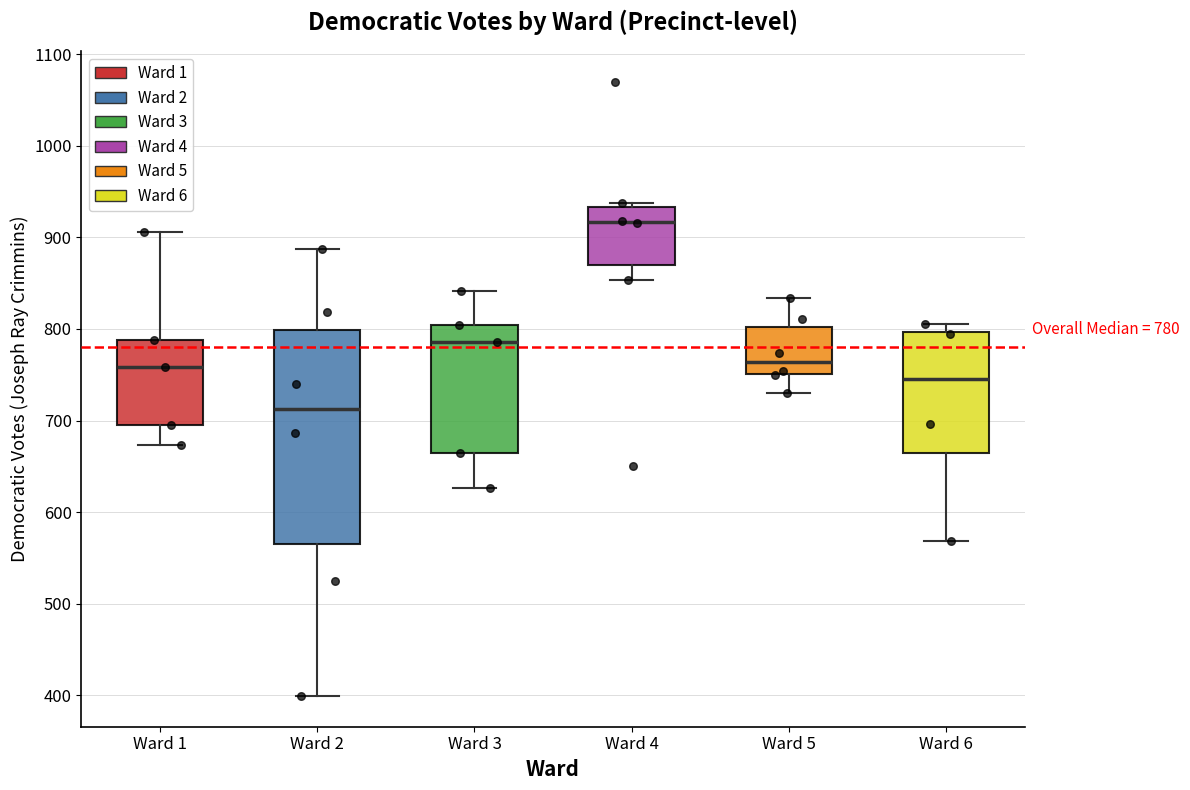

Which box has the lowest median line?

Ward 2